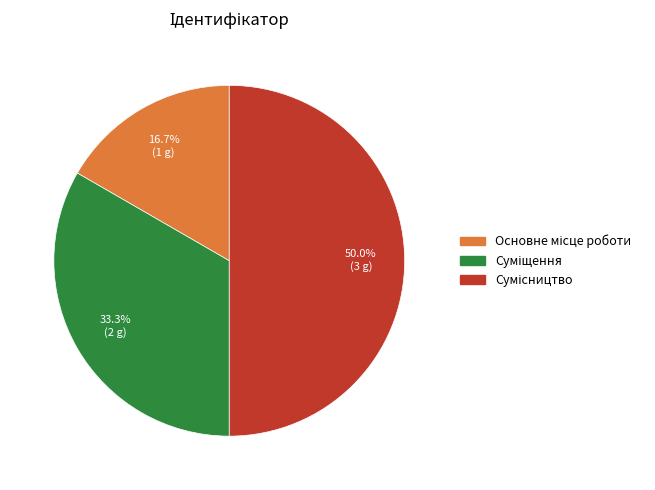

Is it true that Основне місце роботи is 31% of the pie?

False